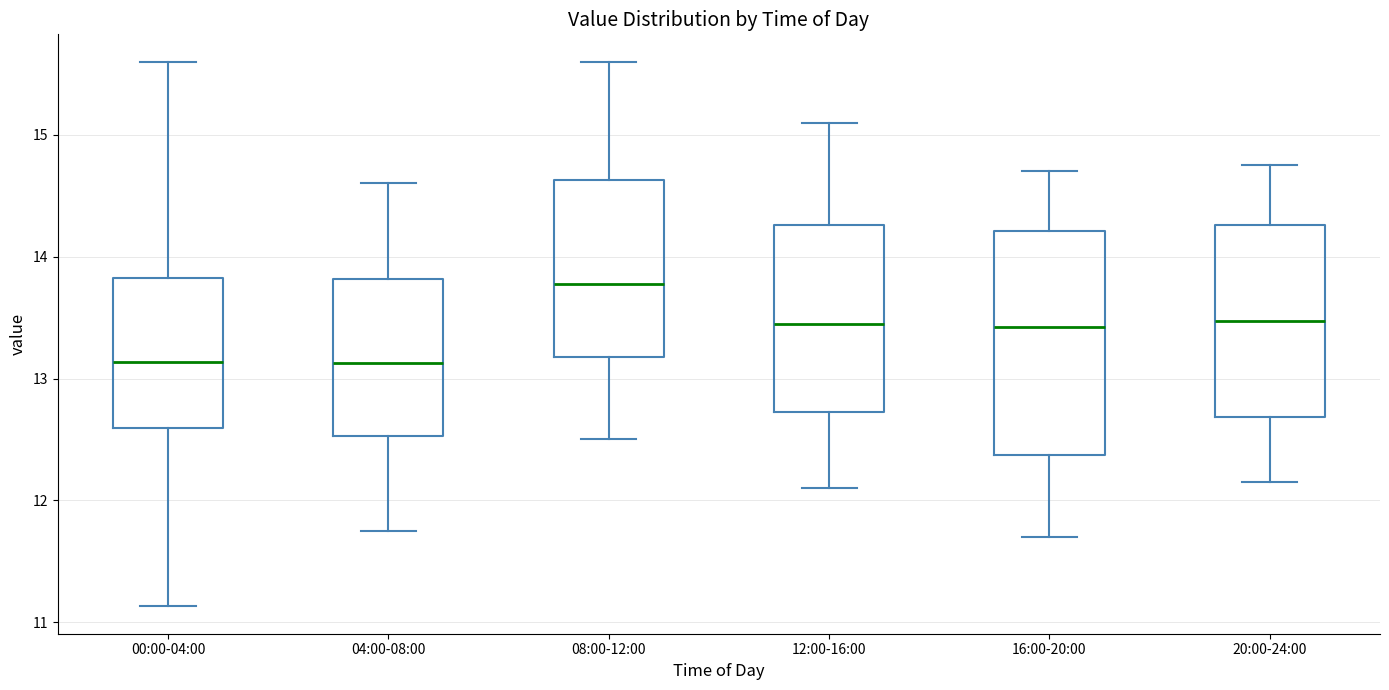

Reading left to right, read every box against the y-axis: the position of its median line, the range the box covers, and the ends of its whiskers. The values are not printed on the chart, so give them approximately, as read against the axis.

00:00-04:00: median 13.1, box 12.6 to 13.8, whiskers 11.1 to 15.6
04:00-08:00: median 13.1, box 12.5 to 13.8, whiskers 11.8 to 14.6
08:00-12:00: median 13.8, box 13.2 to 14.6, whiskers 12.5 to 15.6
12:00-16:00: median 13.5, box 12.7 to 14.3, whiskers 12.1 to 15.1
16:00-20:00: median 13.4, box 12.4 to 14.2, whiskers 11.7 to 14.7
20:00-24:00: median 13.5, box 12.7 to 14.3, whiskers 12.2 to 14.8